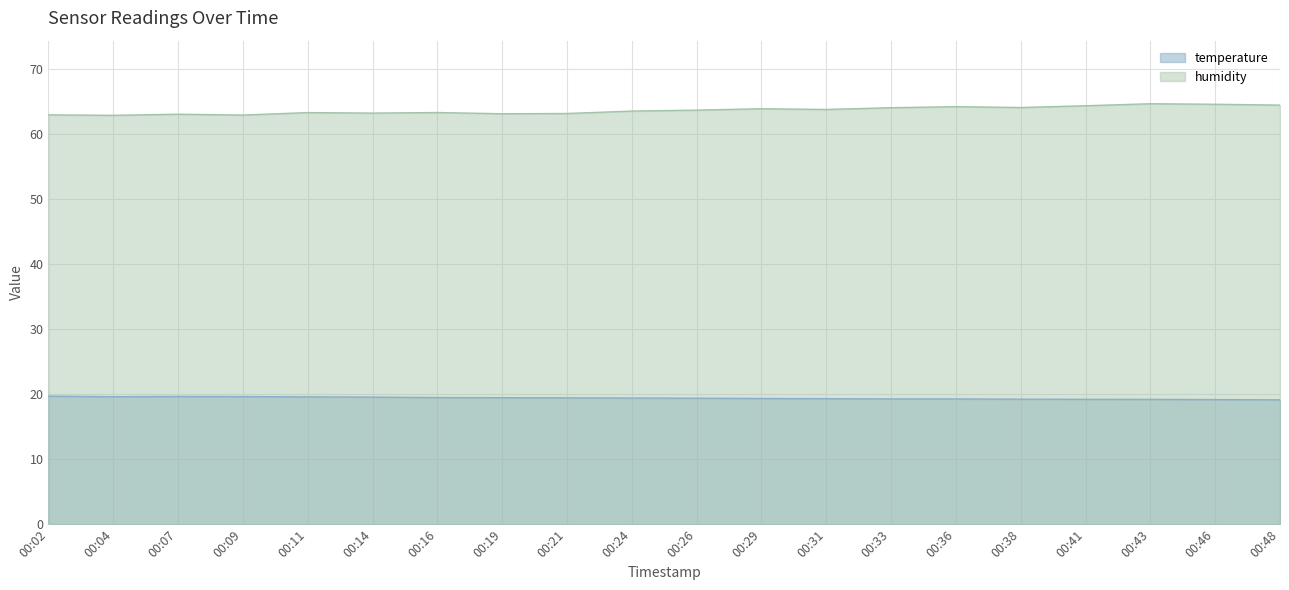

What is the sum of the humidity values at 00:29 and 00:43?

128.4